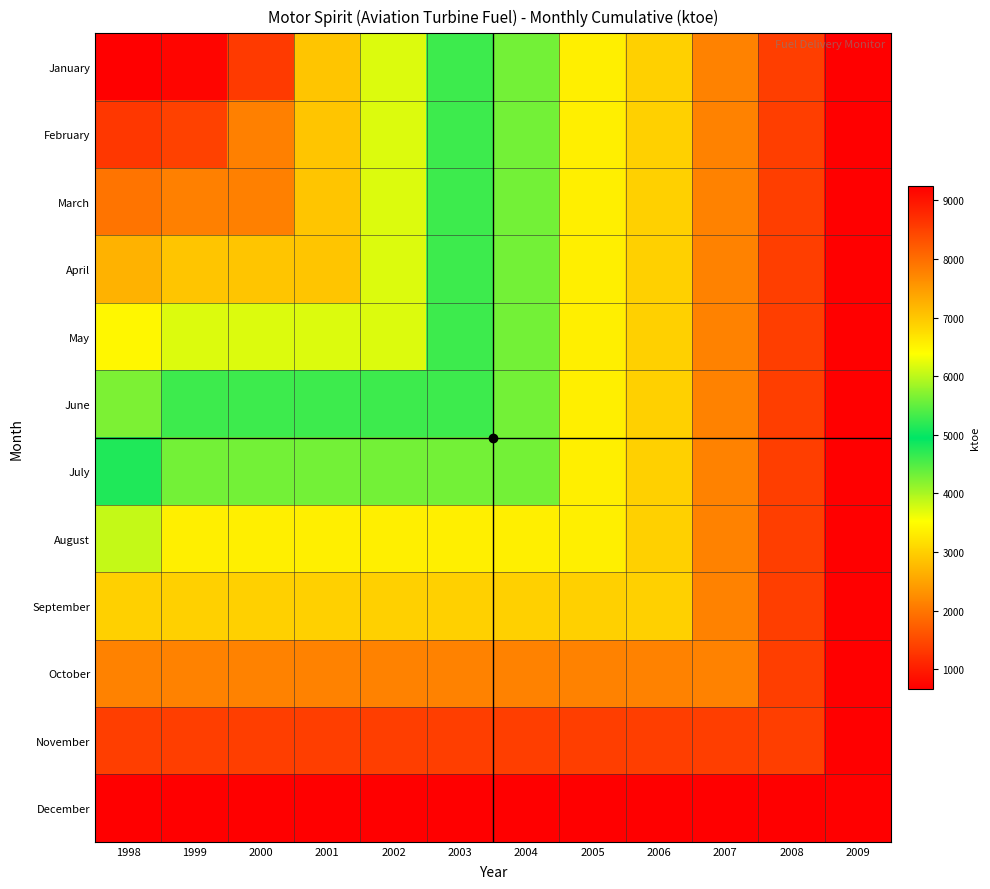

At how many categories does at least one series exceed 5434?

12